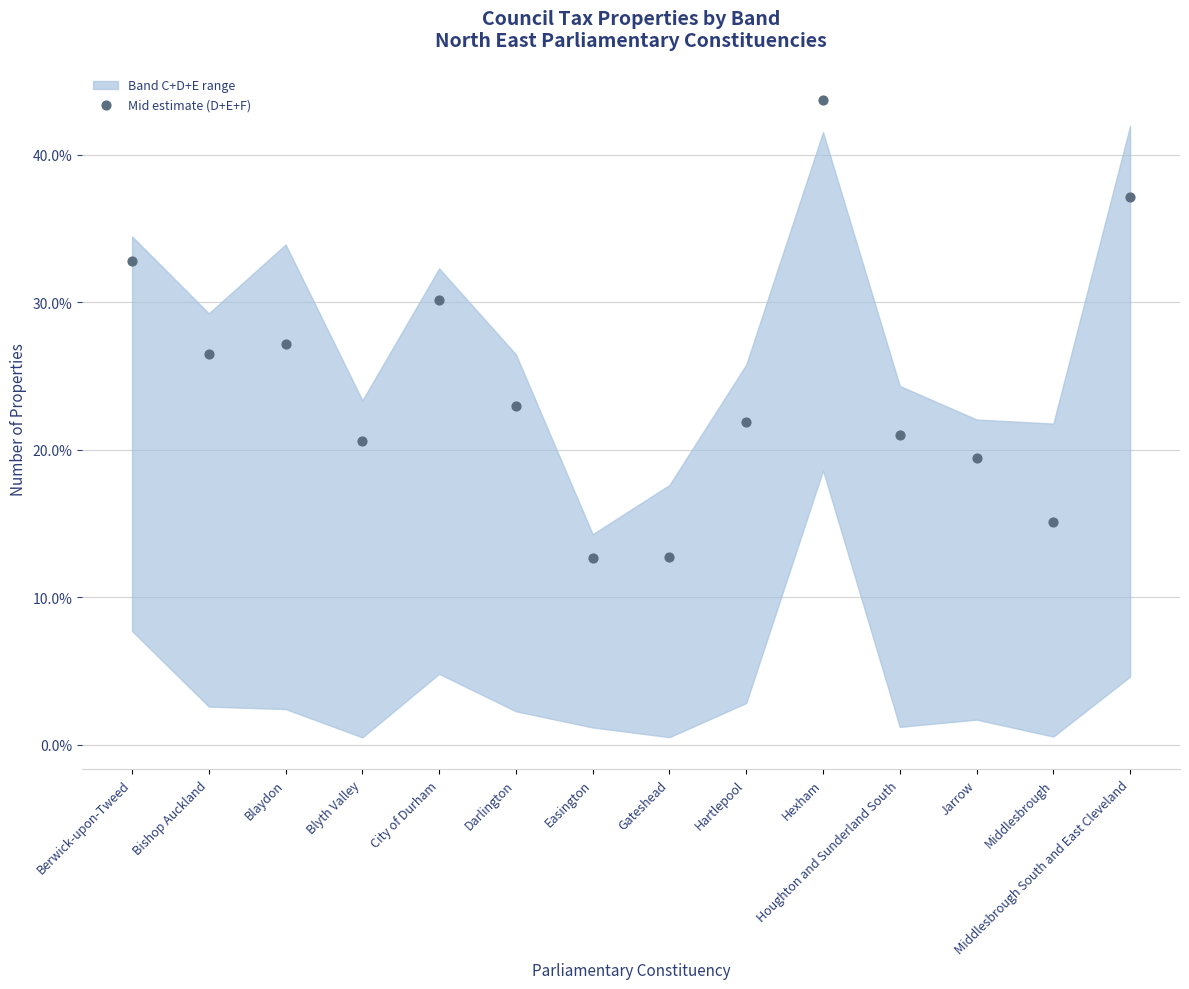

What Y value in the scatter plot is closest to 28?

27.1